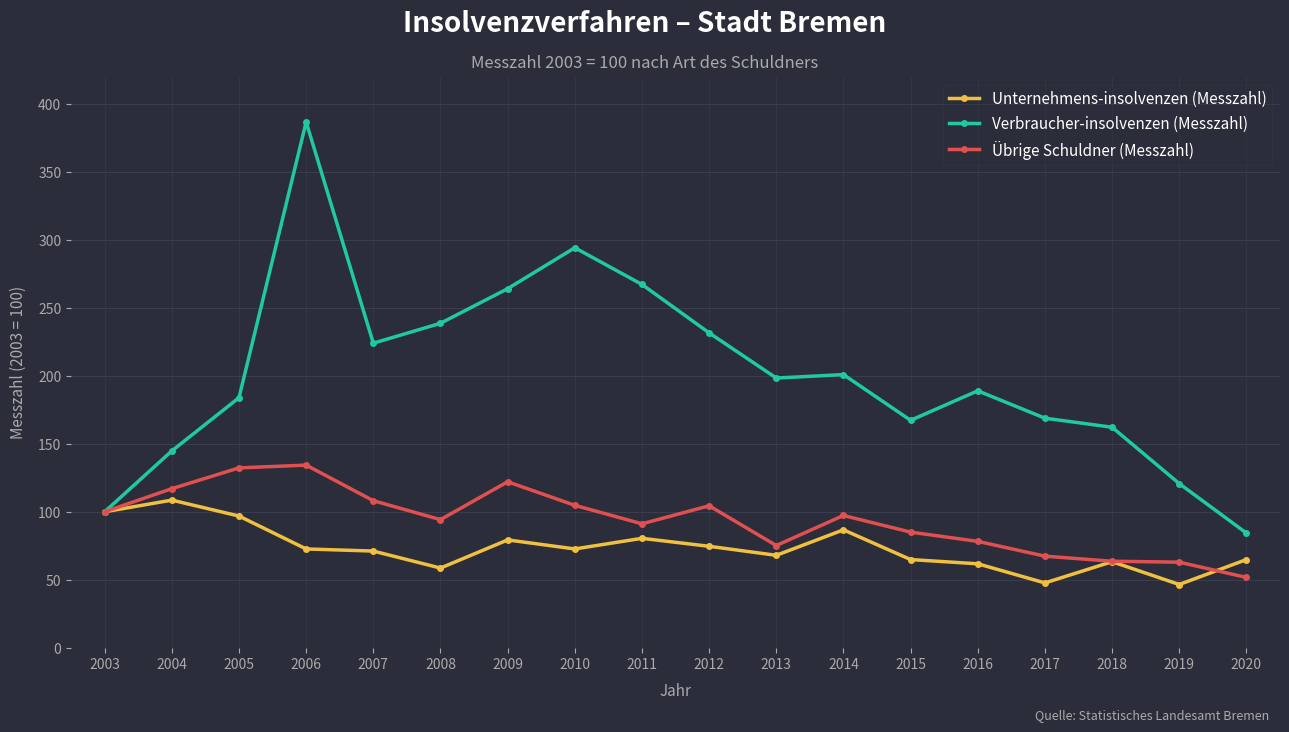

At which category does the chart reach its peak across all series?

2006